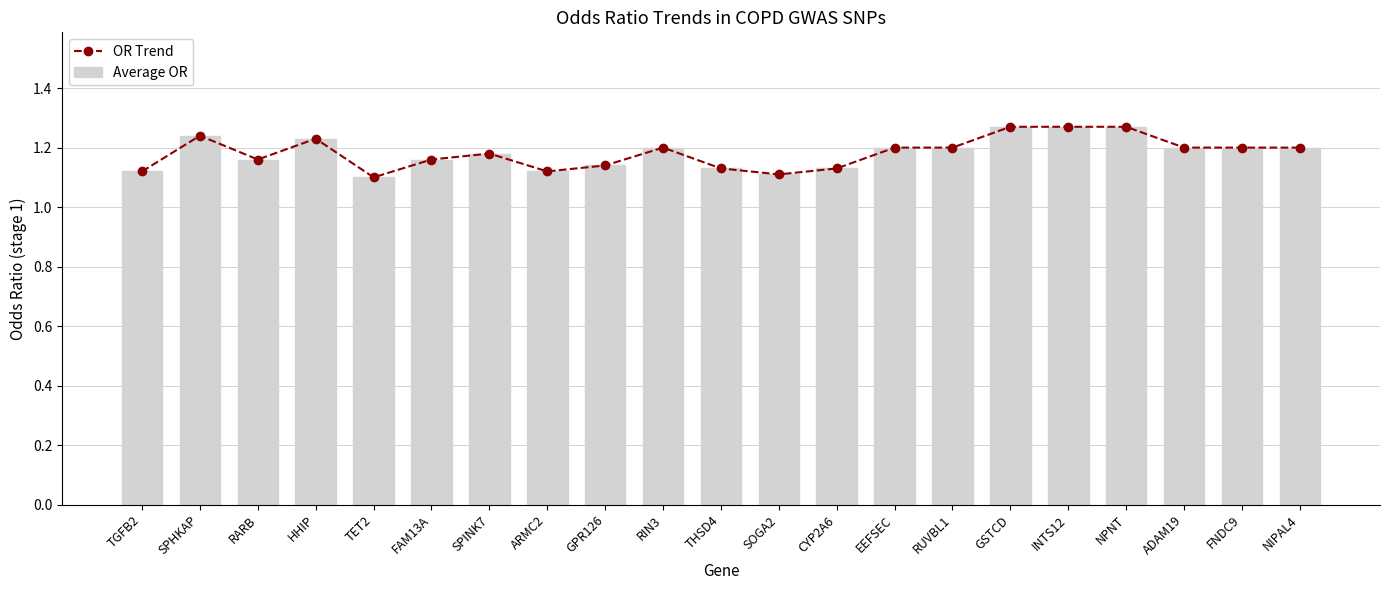

Reading left to right, transcribe all the data shown in this chart.

OR Trend: 1.1	1.2	1.2	1.2	1.1	1.2	1.2	1.1	1.1	1.2	1.1	1.1	1.1	1.2	1.2	1.3	1.3	1.3	1.2	1.2	1.2
Average OR: 1.1	1.2	1.2	1.2	1.1	1.2	1.2	1.1	1.1	1.2	1.1	1.1	1.1	1.2	1.2	1.3	1.3	1.3	1.2	1.2	1.2